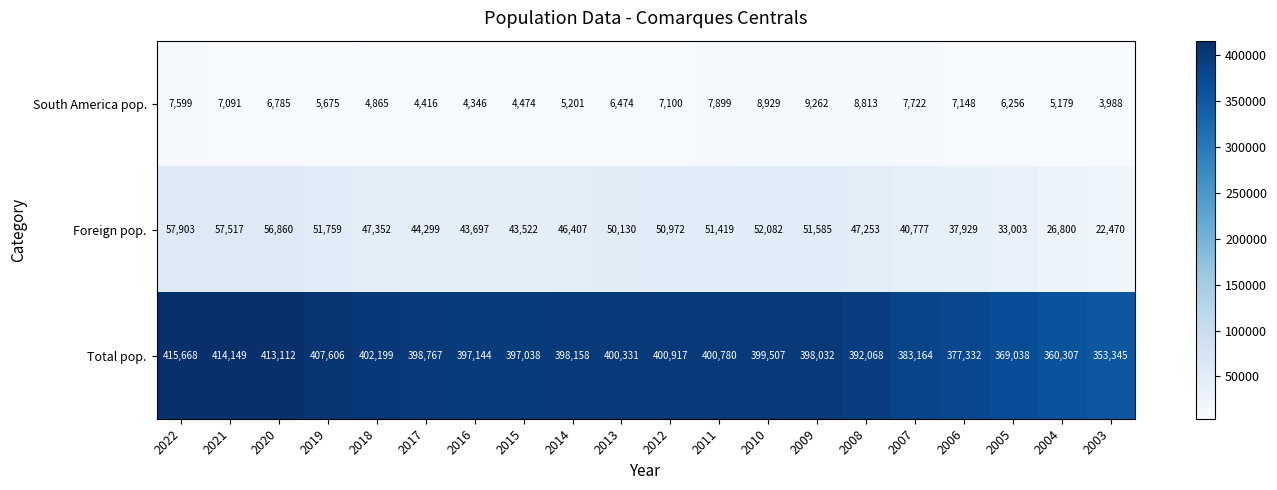

What is the spread (max minus min) of values at 2015?

392564